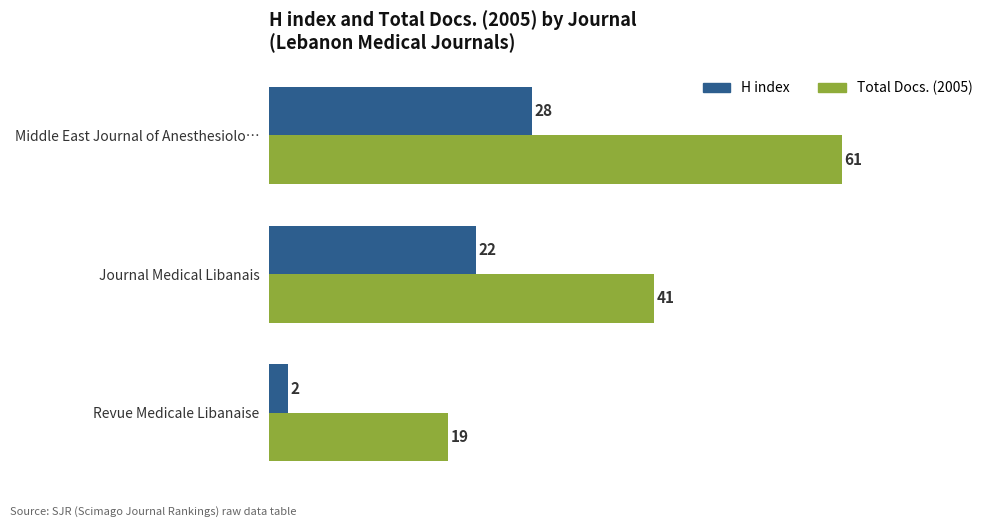

List the series in order of their peak value, highest first.

Total Docs. (2005), H index